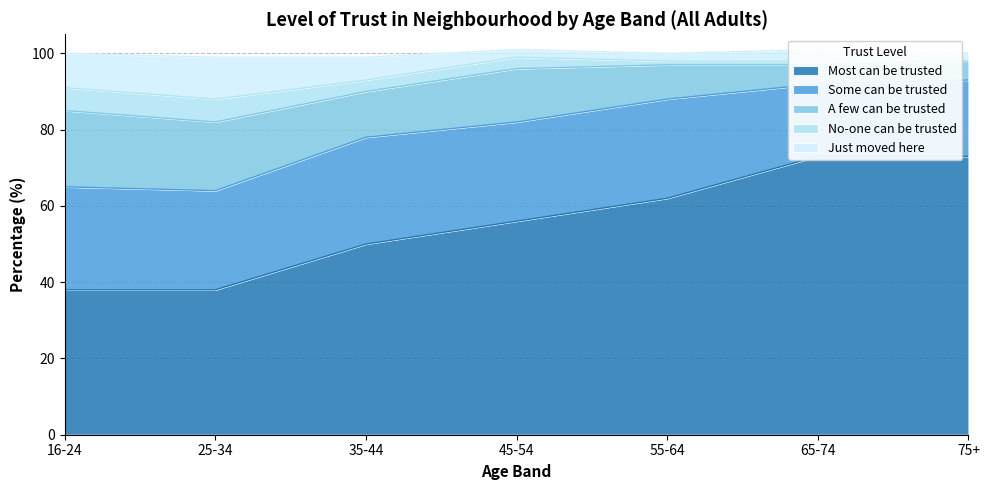

What is the label of the 6th point from the right?

25-34